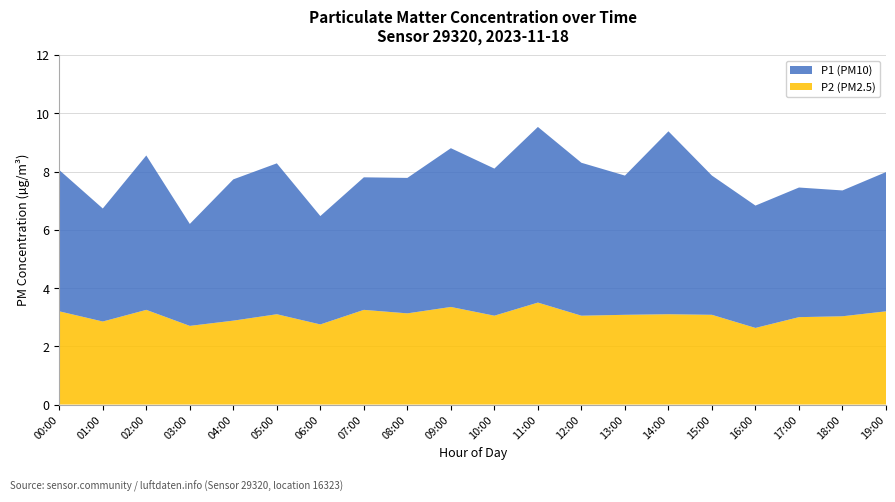

What is the maximum value for P2 (PM2.5)?

3.5